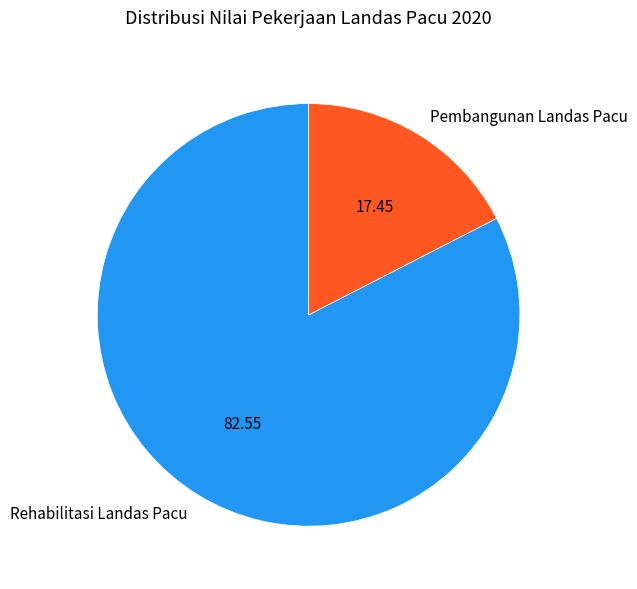

Is Pembangunan Landas Pacu the majority of the pie?

No